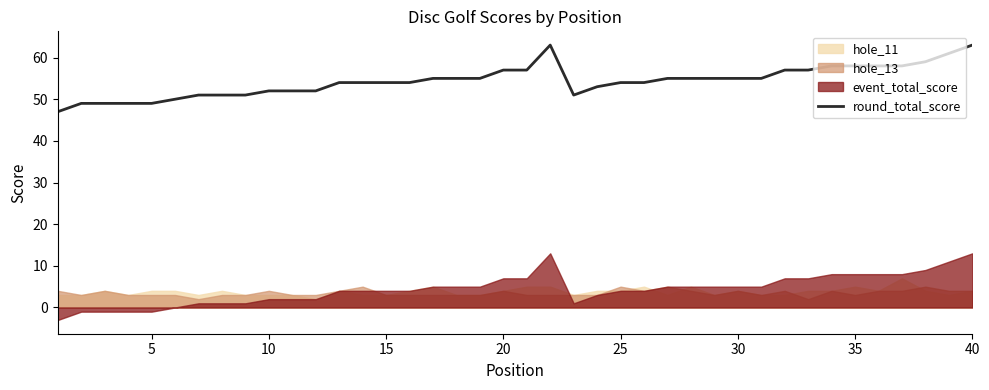

Is it true that round_total_score equals 57 at 20?

True